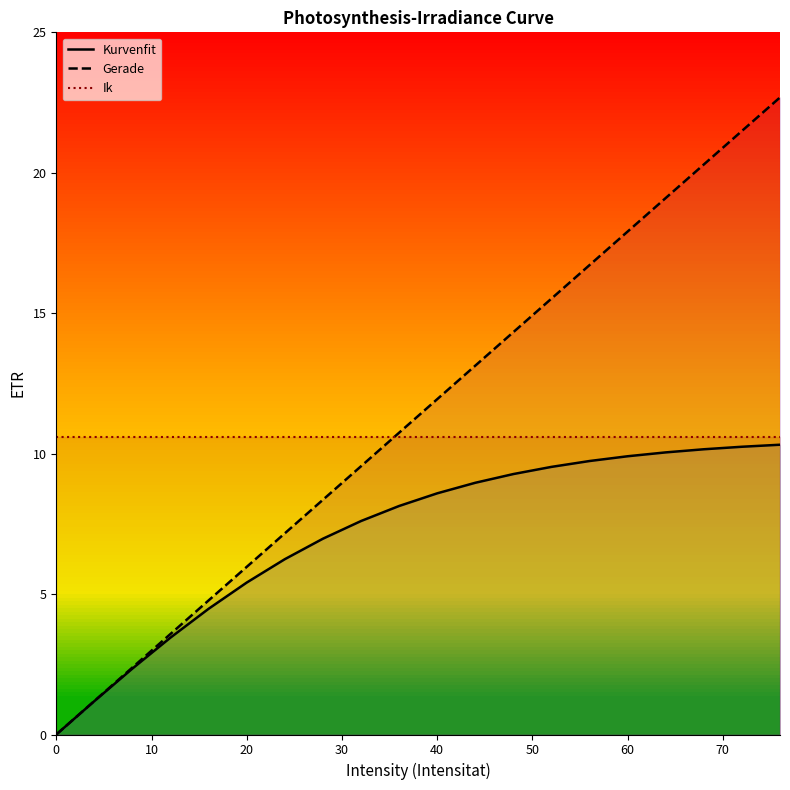

List the series in order of their overall mean, highest first.

Gerade, Ik, Kurvenfit